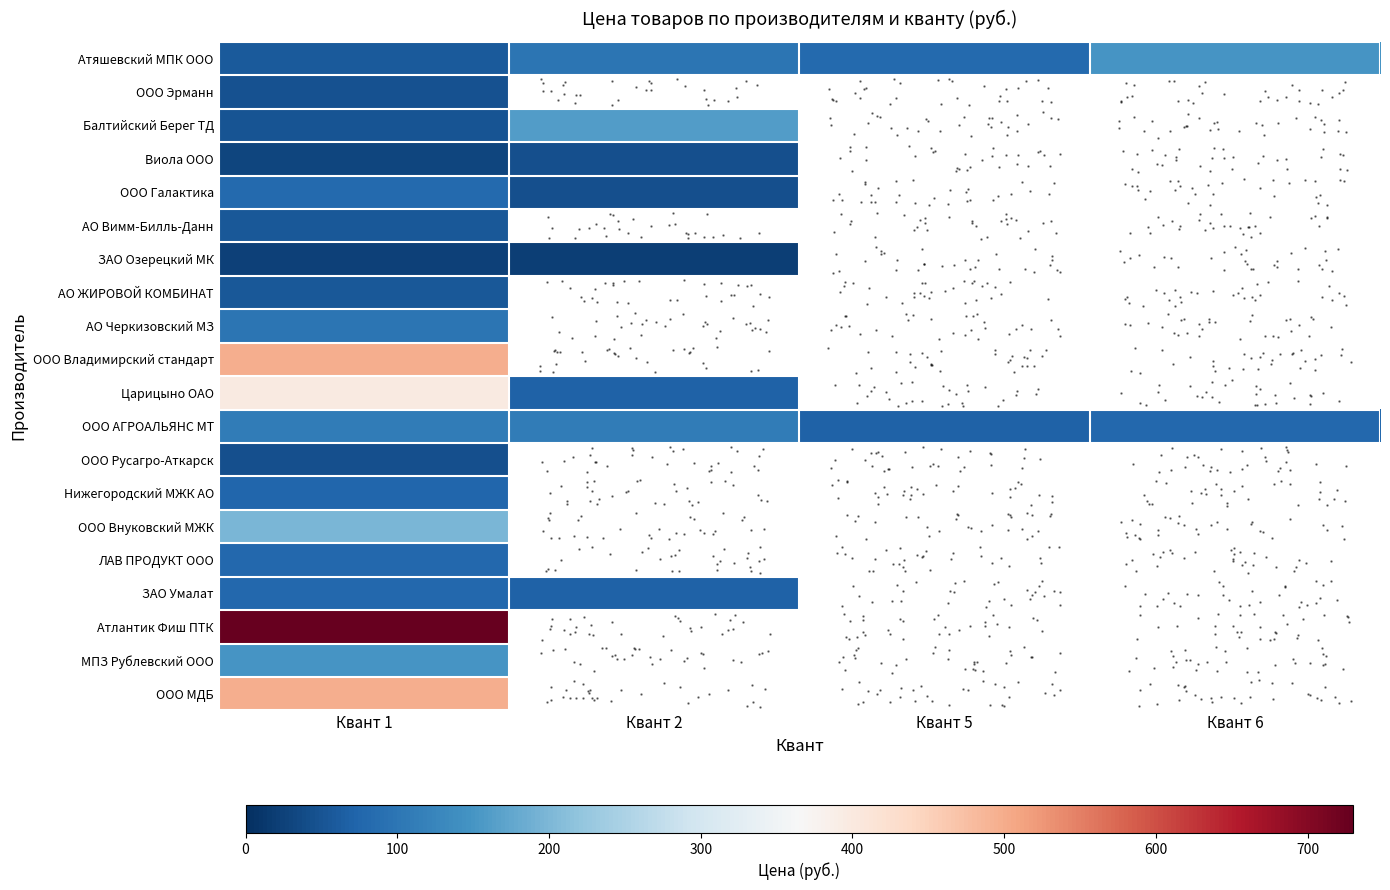

At which category is the sum across all series the highest?

Квант 1